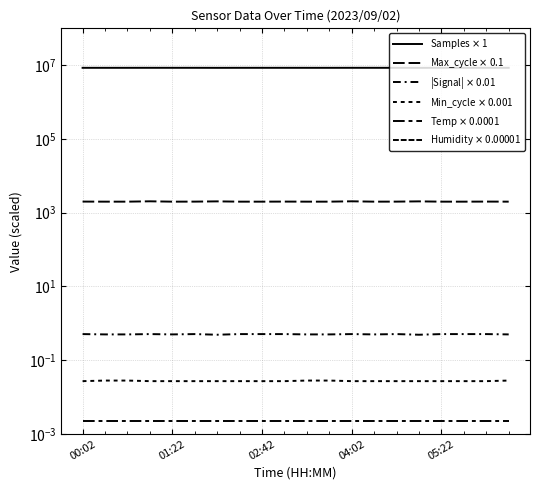

What is the difference between the highest and lowest values at 14?

8501235.0